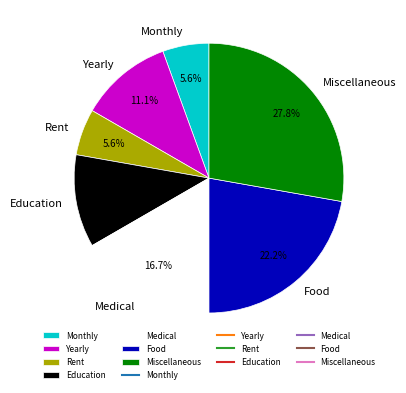

Which category has the biggest portion of the pie?

Miscellaneous